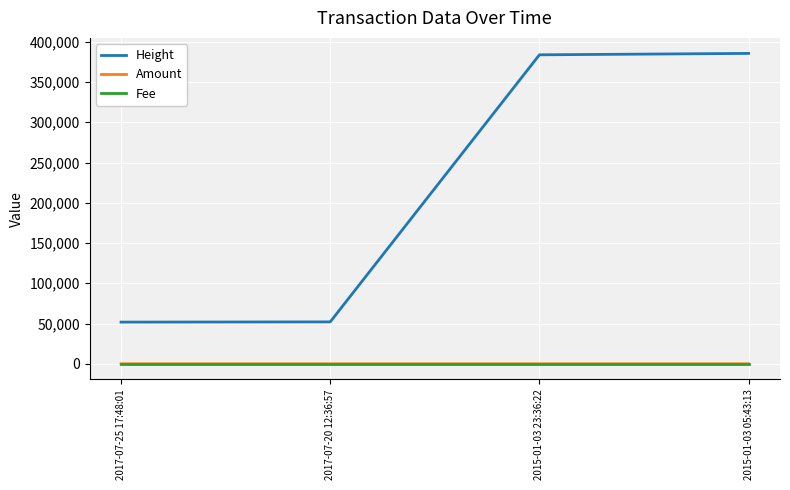

What is the difference between the highest and lowest values at 2015-01-03 05:43:13?

385546